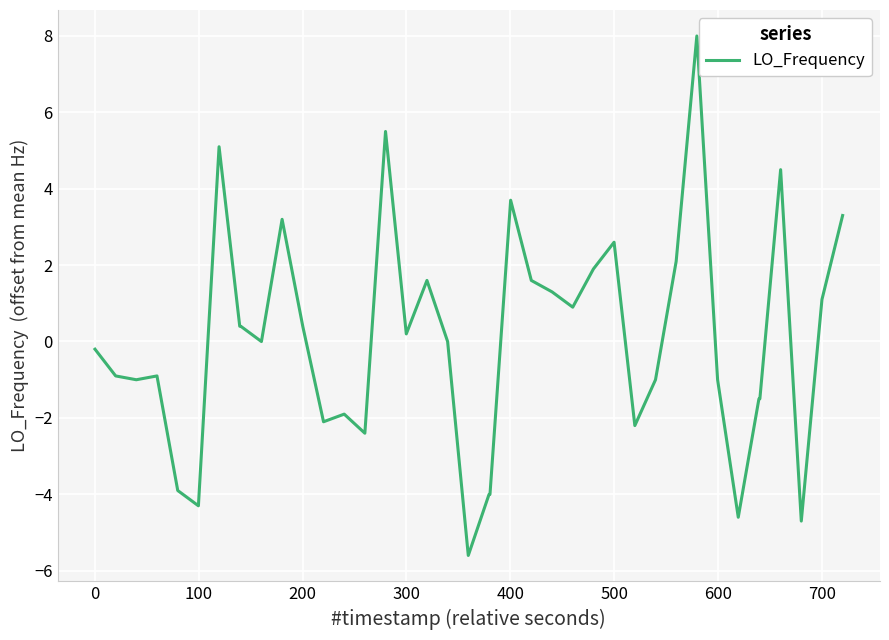

What is the maximum value shown in the chart?

8.0